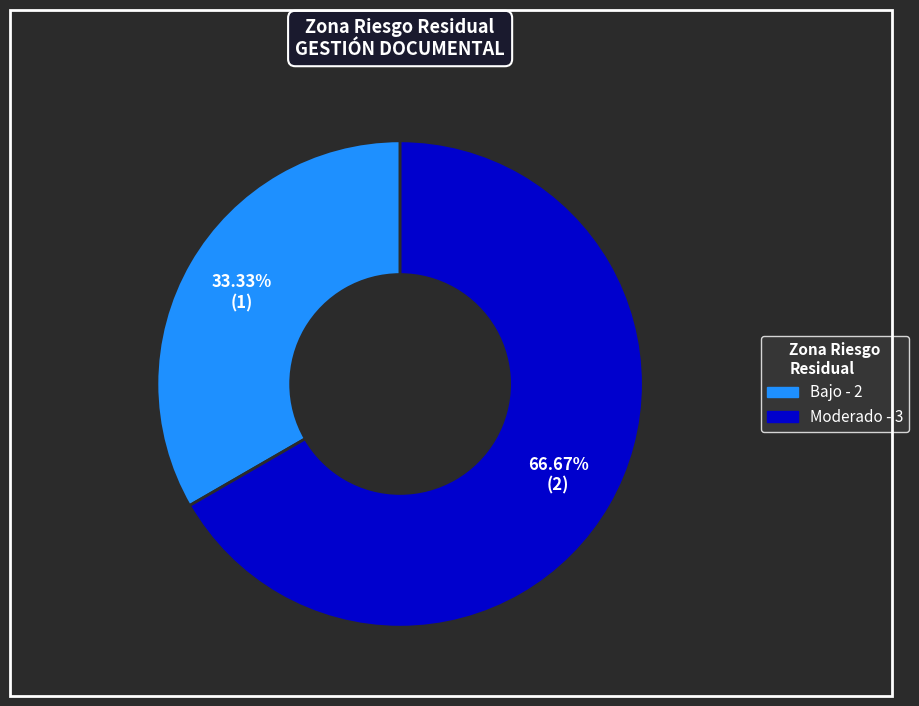

Is there a majority slice in this chart?

Yes